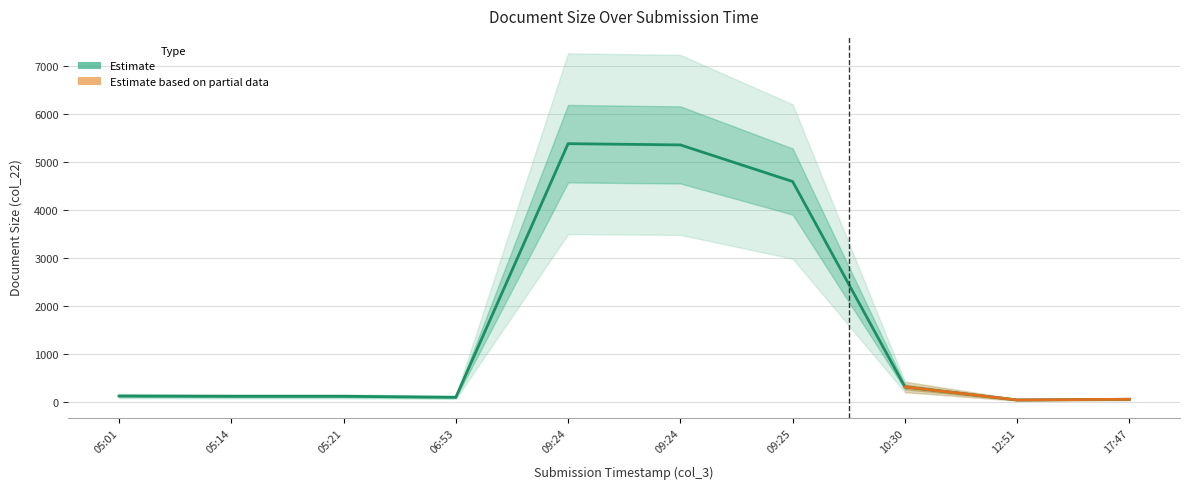

List the labels in order of value, smallest first.

12:51, 17:47, 06:53, 05:14, 05:21, 05:01, 10:30, 09:25, 09:24, 09:24